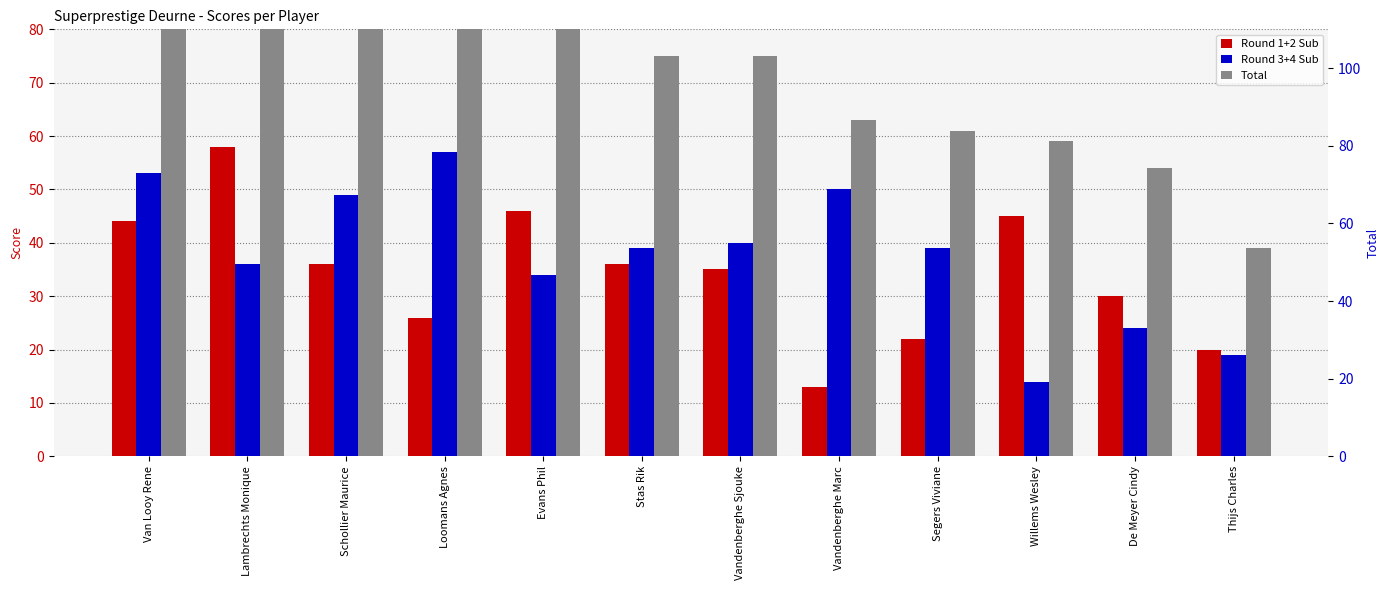

What is the total value across all series at Vandenberghe Marc?

126